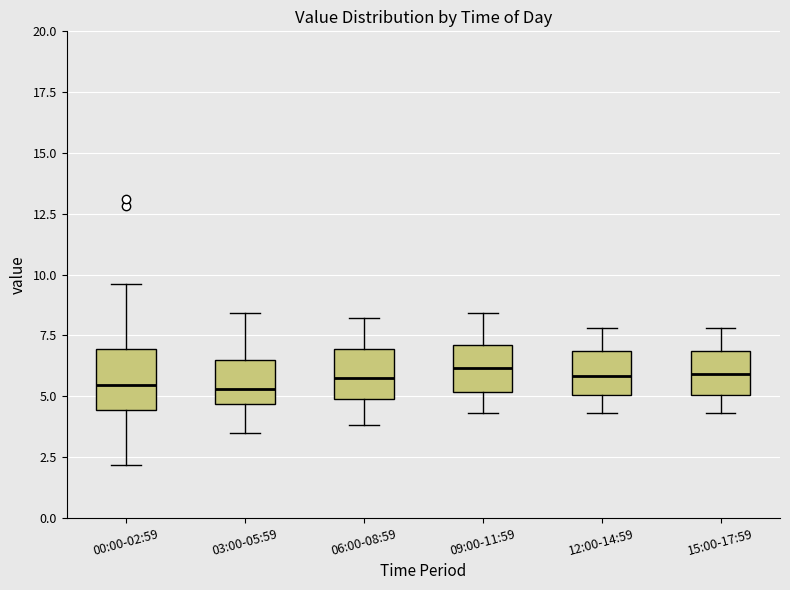

Reading left to right, transcribe this box plot: for each box, give where its median line is, the range the box spans, and where its two whiskers end, as read against the y-axis. The values are not printed on the chart, so give them approximately, as read against the axis.

00:00-02:59: median 5.5, box 4.5 to 7.0, whiskers 2.0 to 9.5
03:00-05:59: median 5.5, box 4.5 to 6.5, whiskers 3.5 to 8.5
06:00-08:59: median 6.0, box 5.0 to 7.0, whiskers 4.0 to 8.0
09:00-11:59: median 6.0, box 5.0 to 7.0, whiskers 4.5 to 8.5
12:00-14:59: median 6.0, box 5.0 to 7.0, whiskers 4.5 to 8.0
15:00-17:59: median 6.0, box 5.0 to 7.0, whiskers 4.5 to 8.0